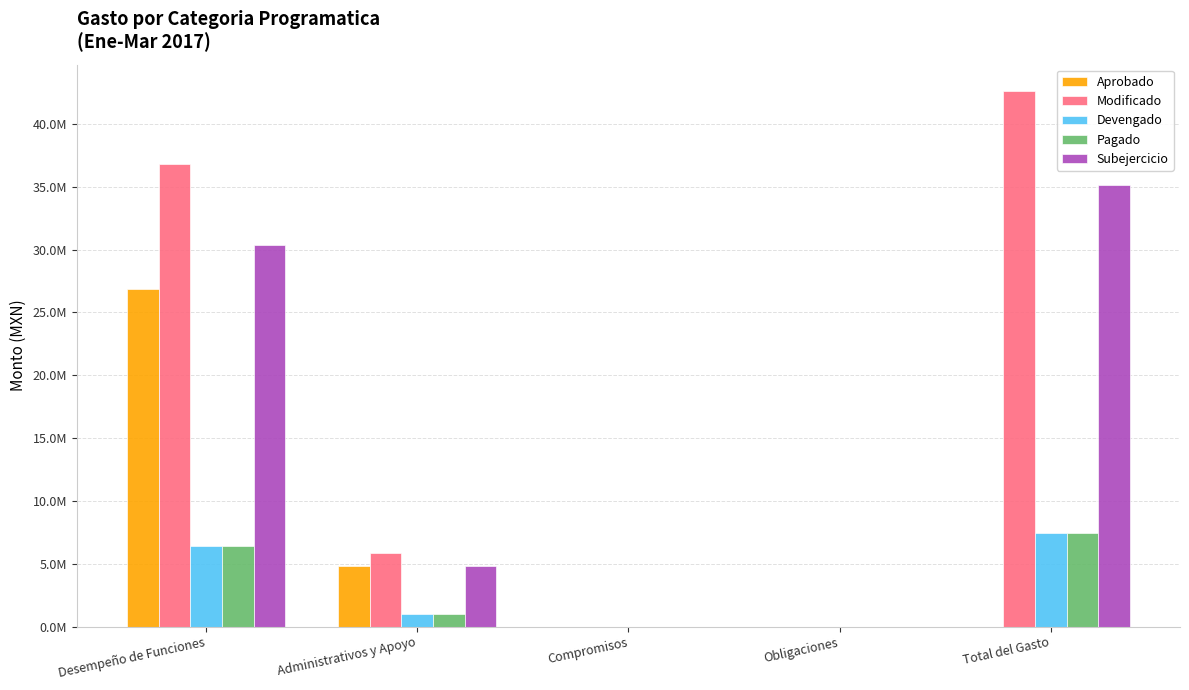

What is the label of the 2nd bar from the right?

Obligaciones